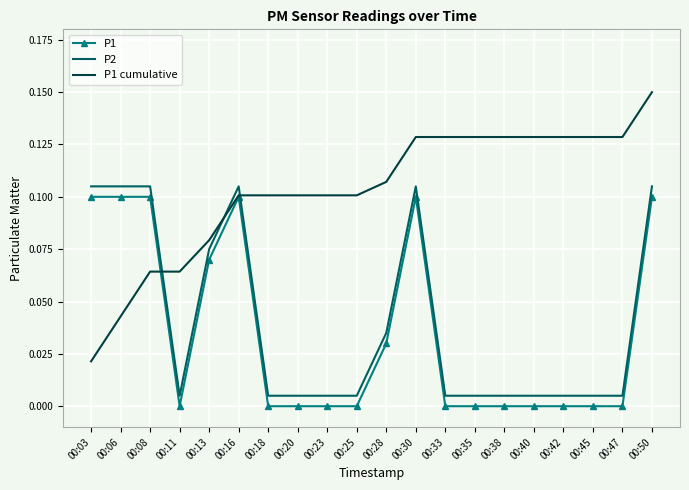

Which series has the largest range (max minus min)?

P1 cumulative